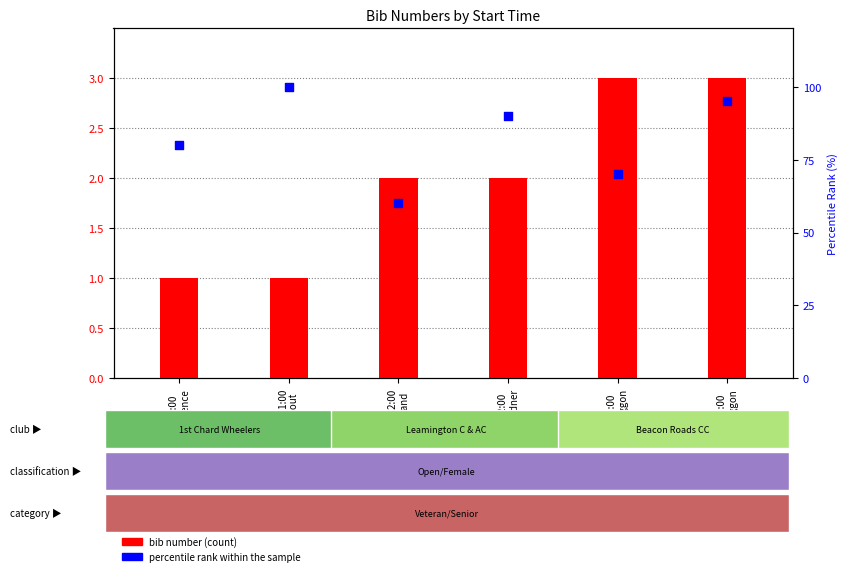

Which series has the widest spread of Y values?

percentile rank within the sample